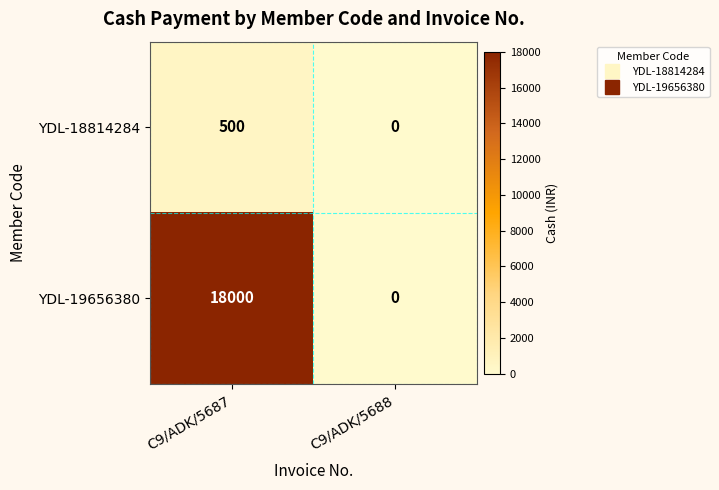

Which series changed the most between C9/ADK/5687 and C9/ADK/5688?

YDL-19656380